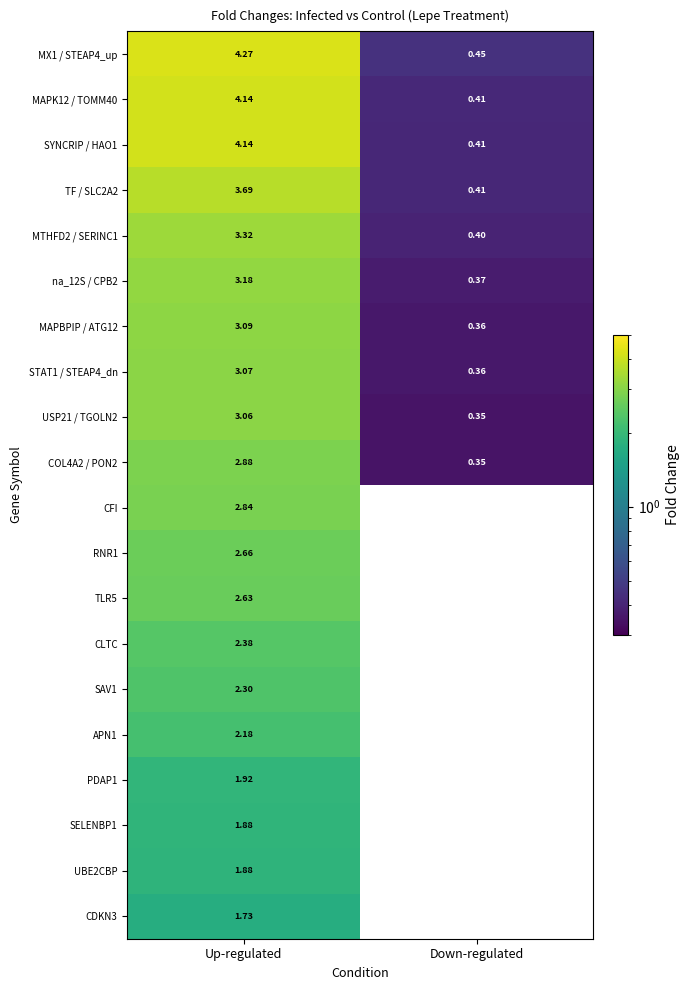

What is the difference between the MX1 / STEAP4_up values at Up-regulated and Down-regulated?

3.8